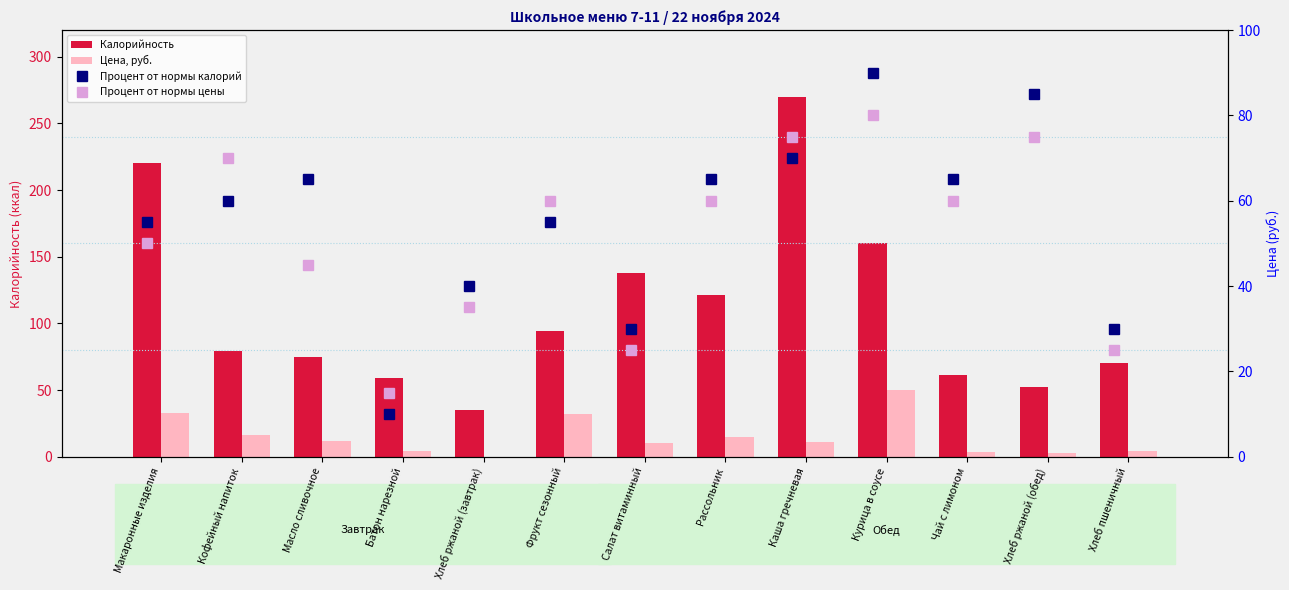

How many values in the Цена, руб. series are below 11?

6